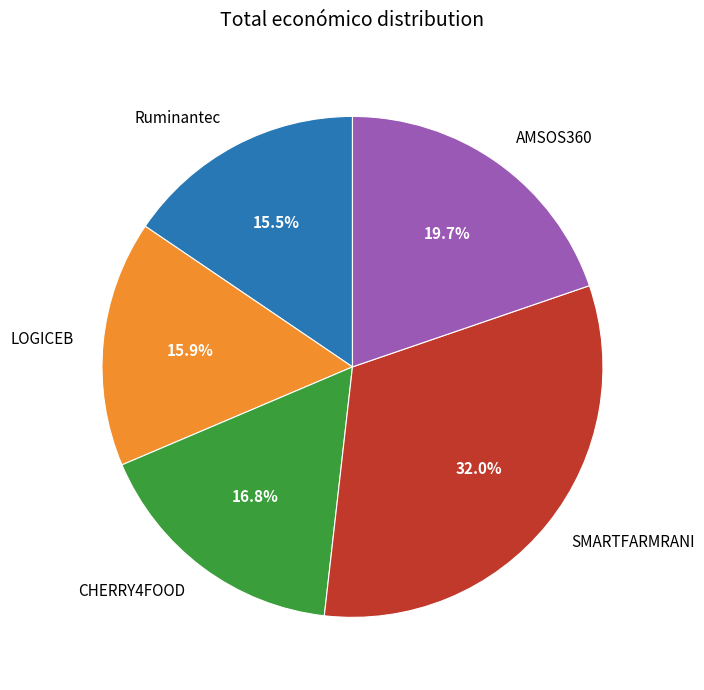

How much of the chart is everything except SMARTFARMRANI?

68.0%